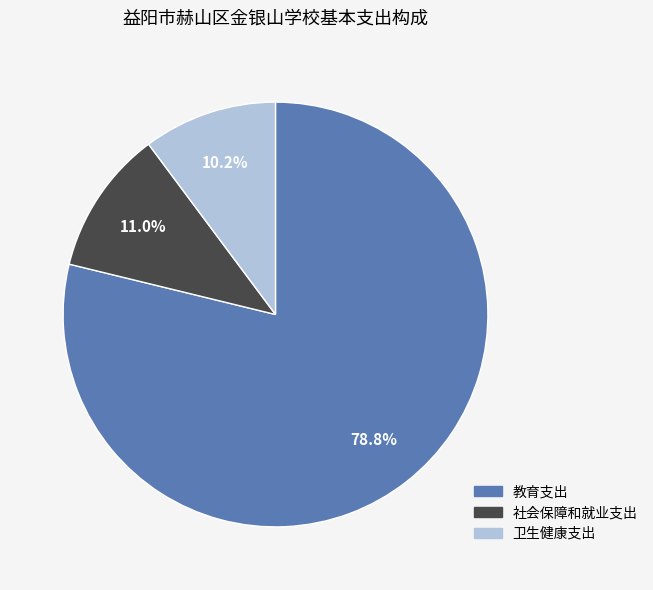

What percentage is the 教育支出 slice, to the nearest percent?

79%